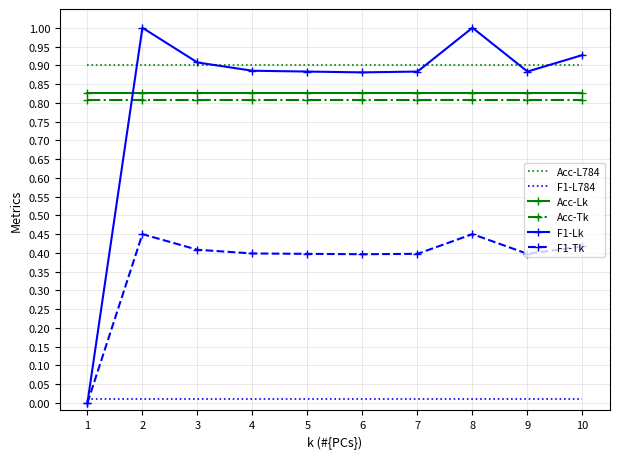

Which series has the largest range (max minus min)?

F1-Lk